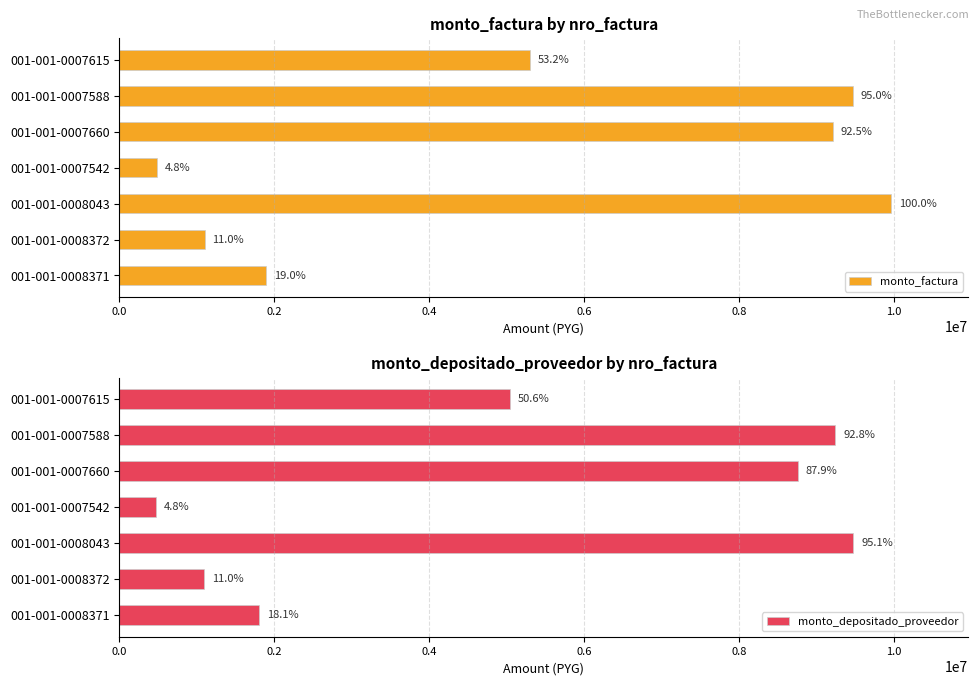

The monto_depositado_proveedor series shows 341880 at 001-001-0008372. True or false?

False